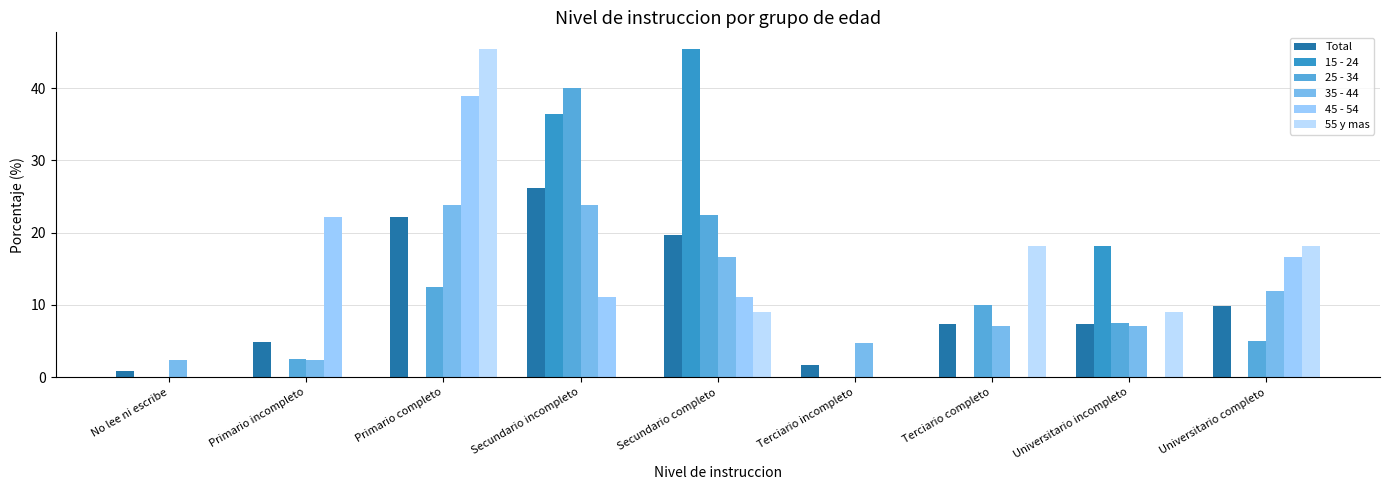

How many groups of bars are there?

9